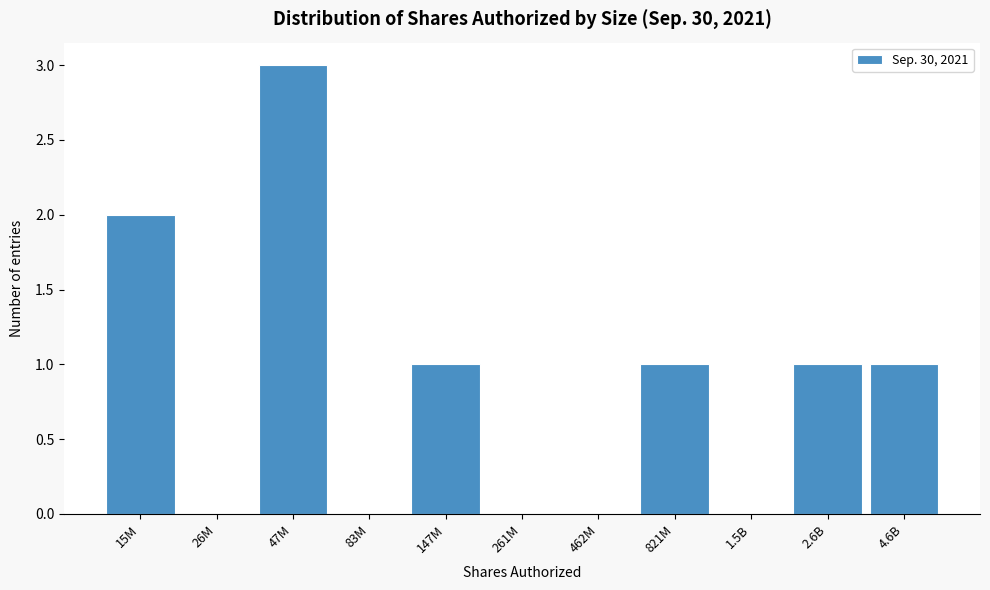

Reading left to right, extract all data points from this chart.

15M=2	26M=0	47M=3	83M=0	147M=1	261M=0	462M=0	821M=1	1.5B=0	2.6B=1	4.6B=1